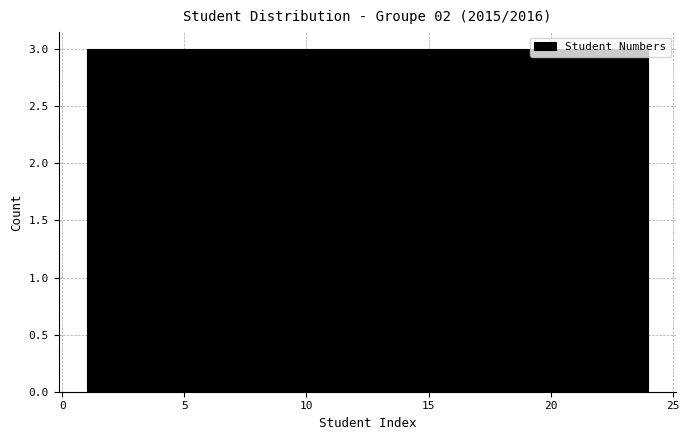

Reading left to right, list every bar in this chart as the range it spans on the x-axis followed by its height. Neither the bar edges nor the heights are printed on the chart, so give them approximately, as read against the axes.

1.0 to 4.0: 3
4.0 to 7.0: 3
7.0 to 9.5: 3
9.5 to 12.5: 3
12.5 to 15.5: 3
15.5 to 18.5: 3
18.5 to 21.0: 3
21.0 to 24.0: 3